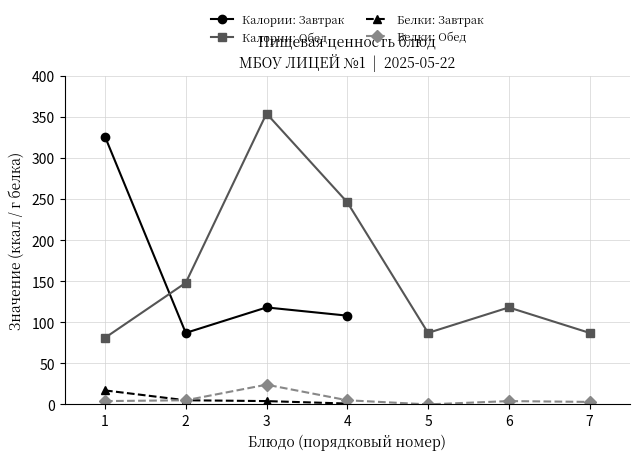

What are all the series names shown in the legend?

Калории: Завтрак, Калории: Обед, Белки: Завтрак, Белки: Обед